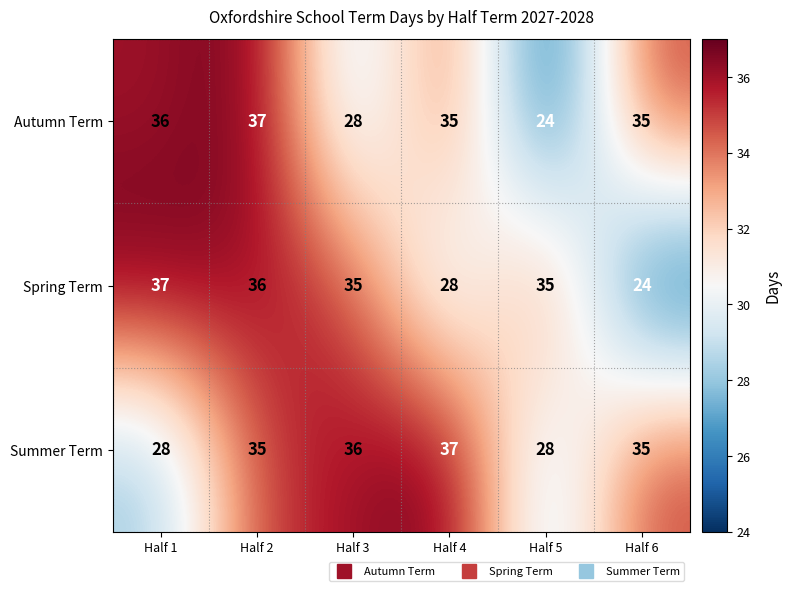

What value does the Spring Term series have at Half 4, to the nearest 5?

30